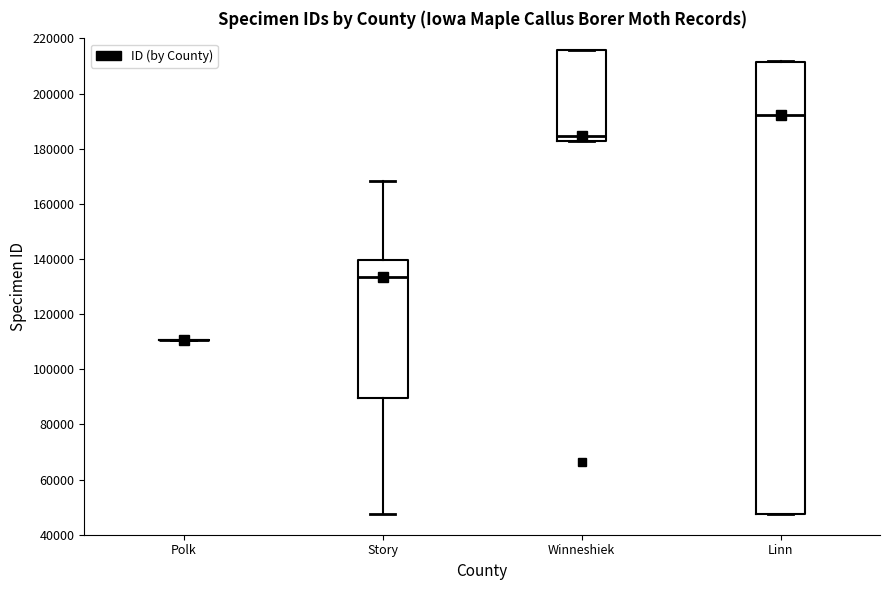

Reading left to right, transcribe this box plot: for each box, give where its median line is, the range the box spans, and where its two whiskers end, as read against the y-axis. The values are not printed on the chart, so give them approximately, as read against the axis.

Polk: box collapsed to a line at 110000, whiskers 110000 to 110000
Story: median 134000, box 90000 to 140000, whiskers 48000 to 168000
Winneshiek: median 184000, box 182000 to 216000, whiskers 182000 to 216000
Linn: median 192000, box 48000 to 212000, whiskers 48000 to 212000